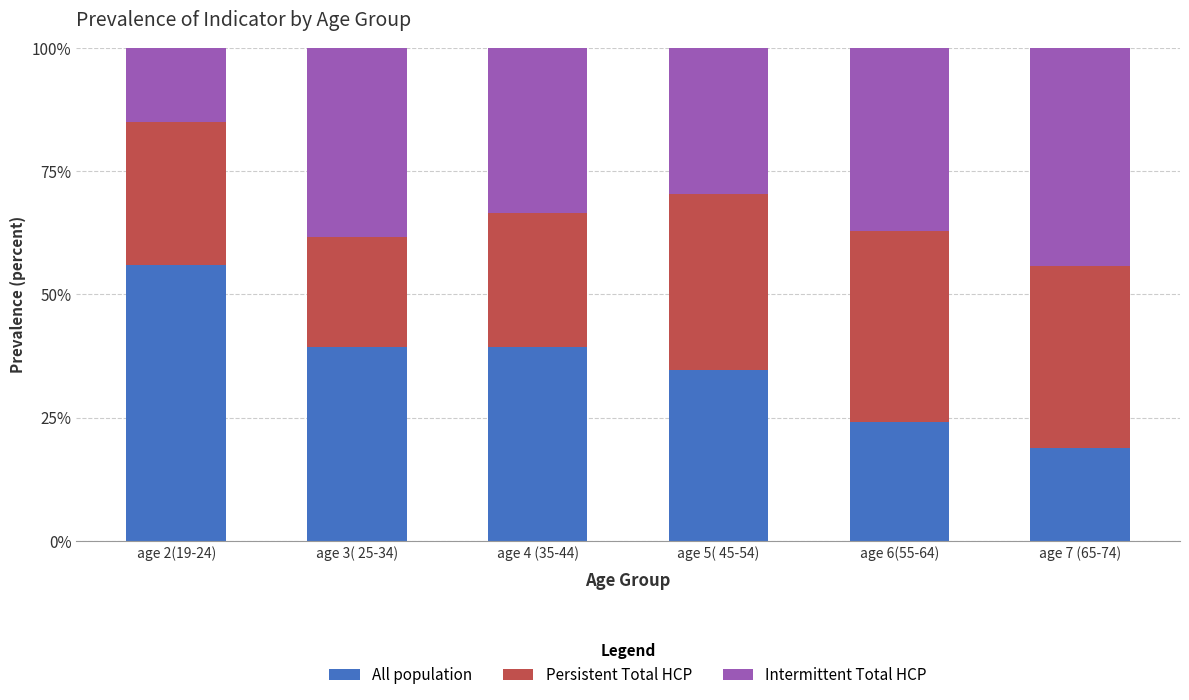

What value does the All population series have at age 7 (65-74)?

18.9